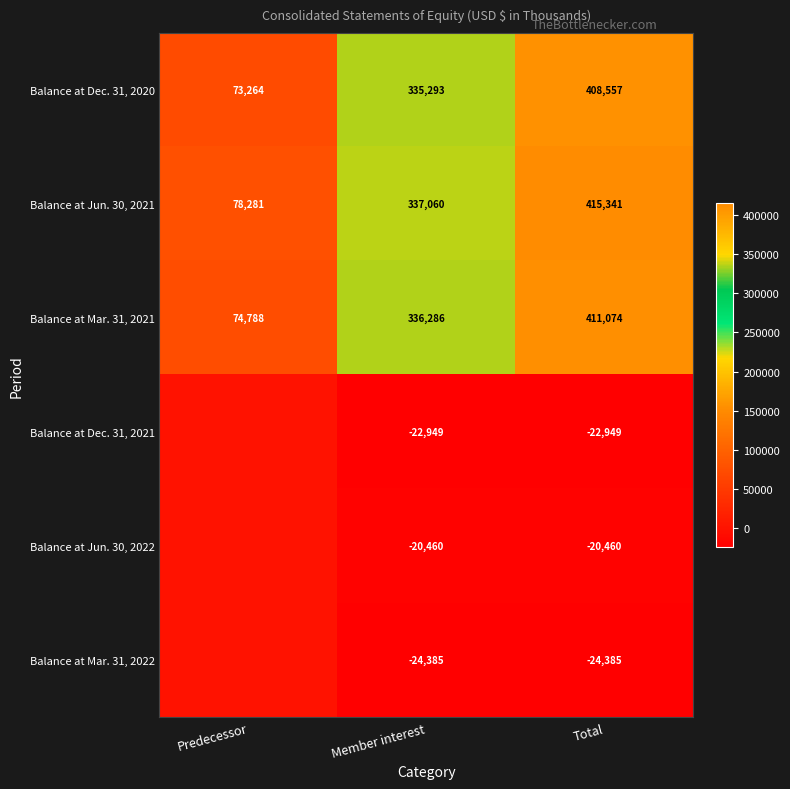

What is the total value across all series at Total?

1167178